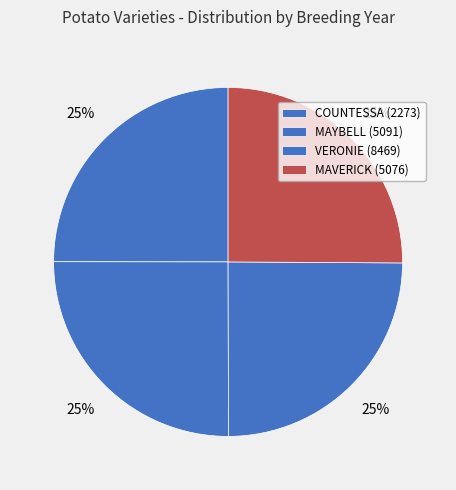

Is it true that COUNTESSA (2273) is 12% of the pie?

False